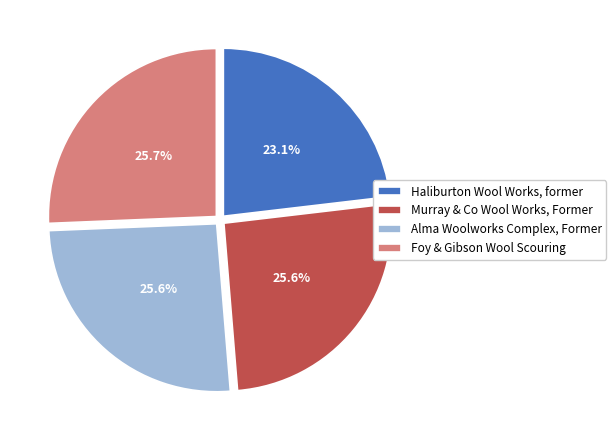

To the nearest percent, what portion does Haliburton Wool Works, former represent?

23%